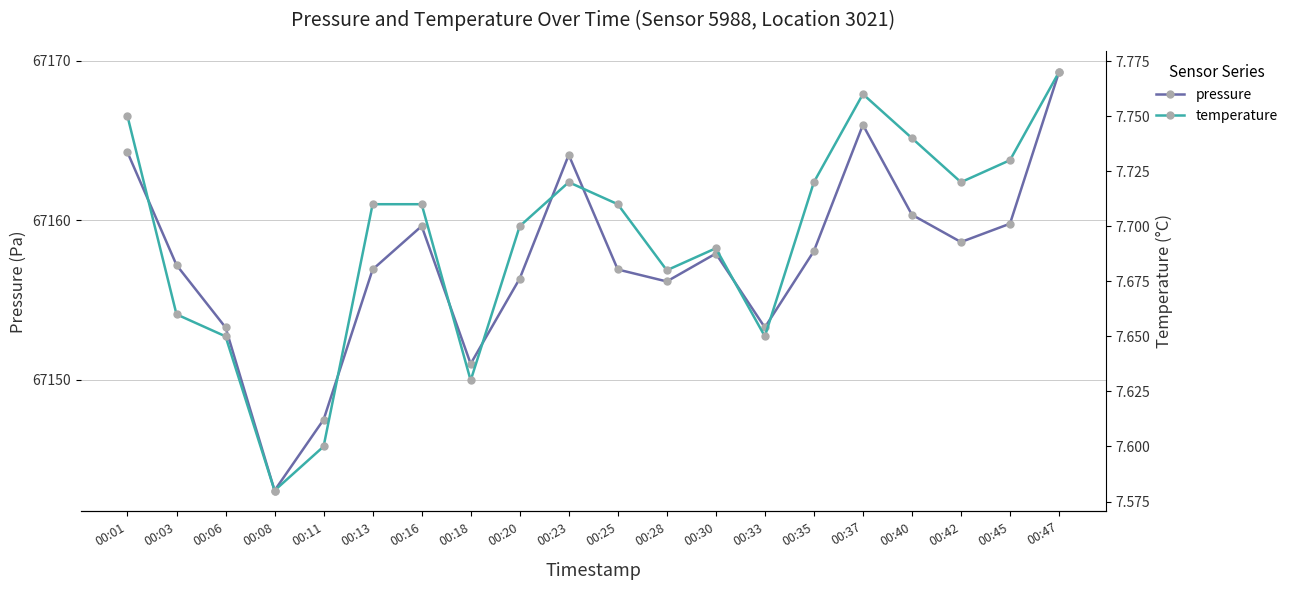

What is the value of the temperature point at the 5th from the left?

7.6